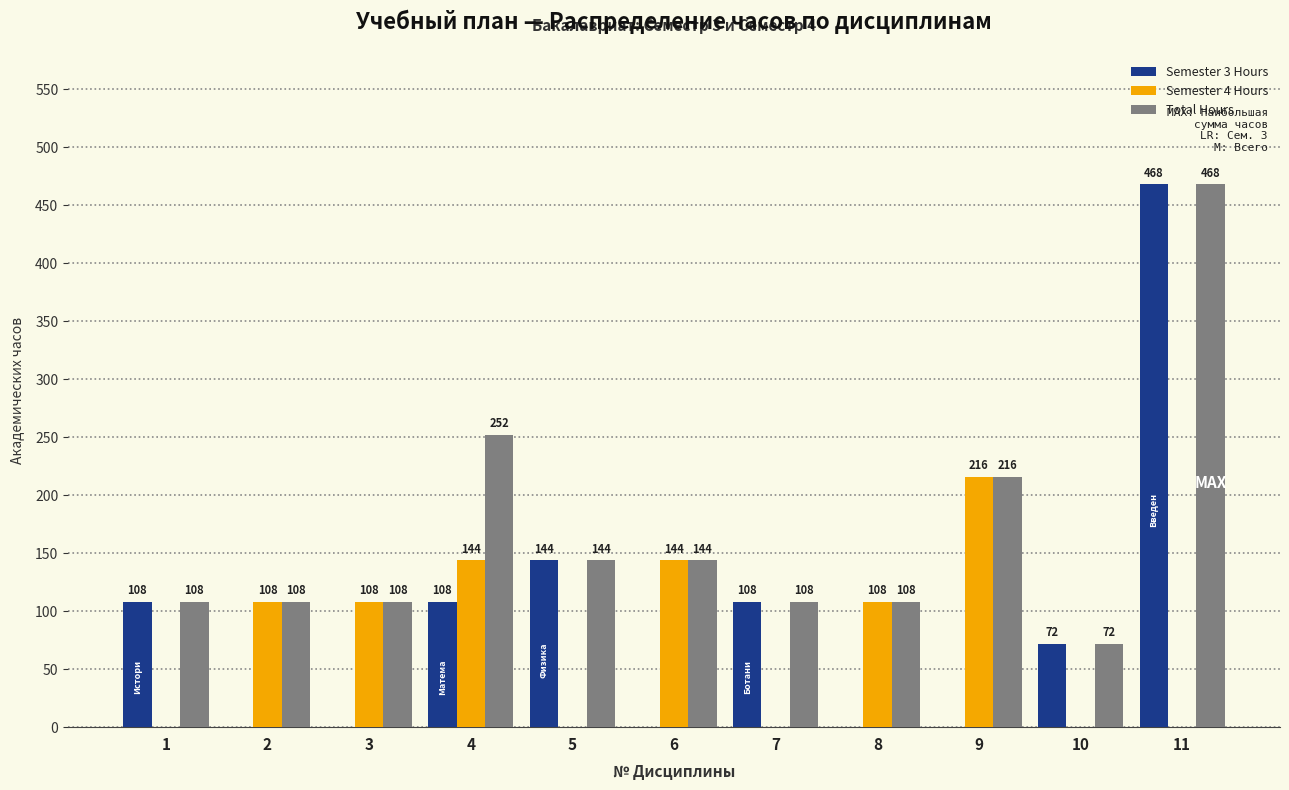

Are the bars horizontal?

No